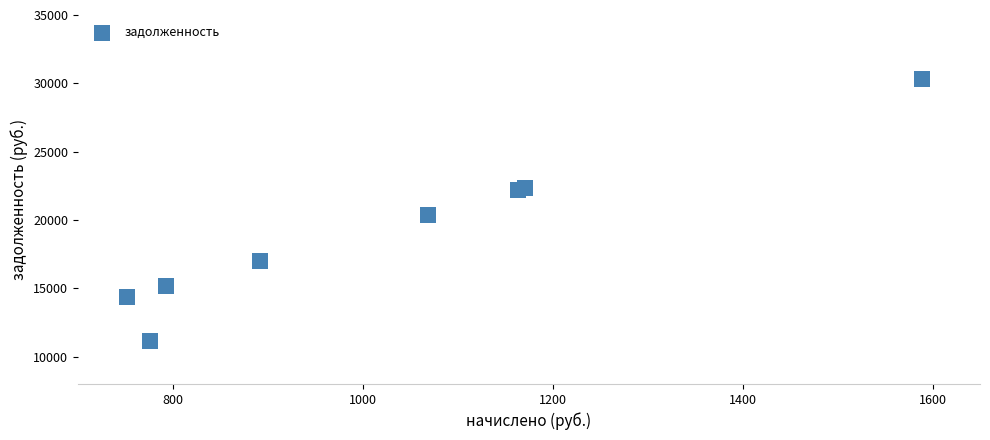

What Y value in the scatter plot is closest to 20750?

20400.0